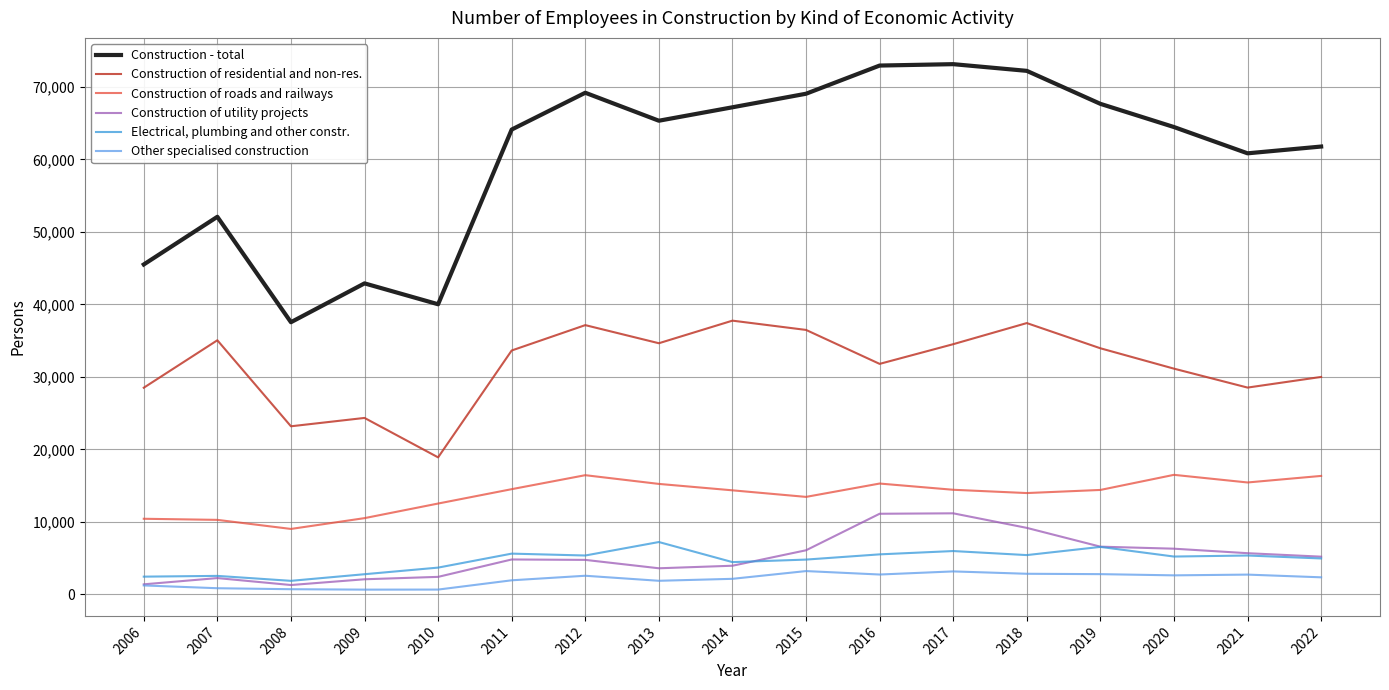

True or false: Other specialised construction and Construction - total intersect in this chart.

False